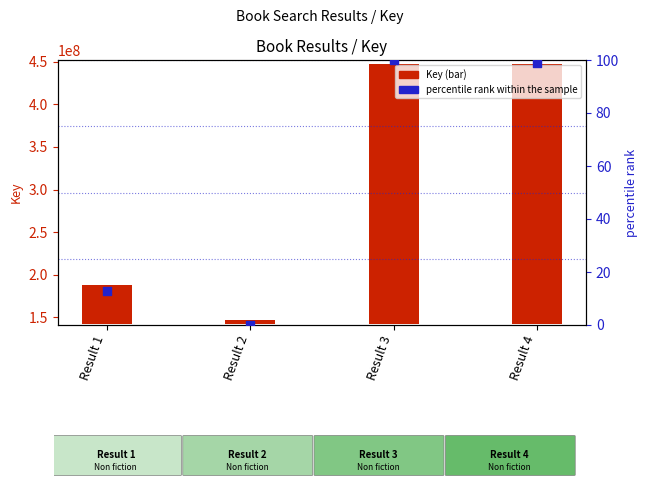

Which series has the largest total across all categories?

Key